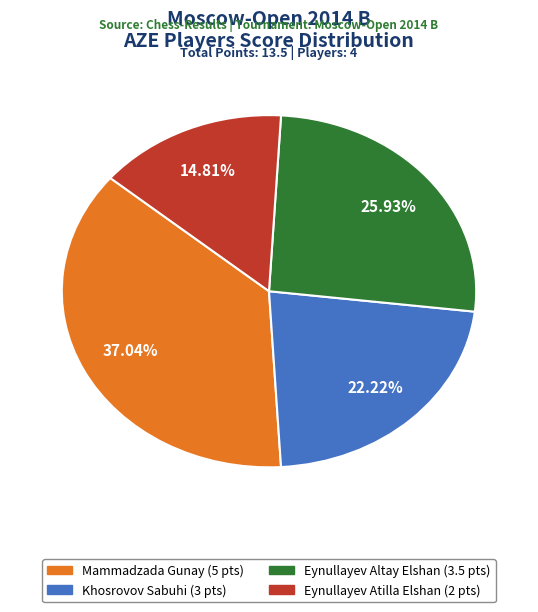

To the nearest percent, what percentage of the pie is Eynullayev Atilla Elshan?

15%